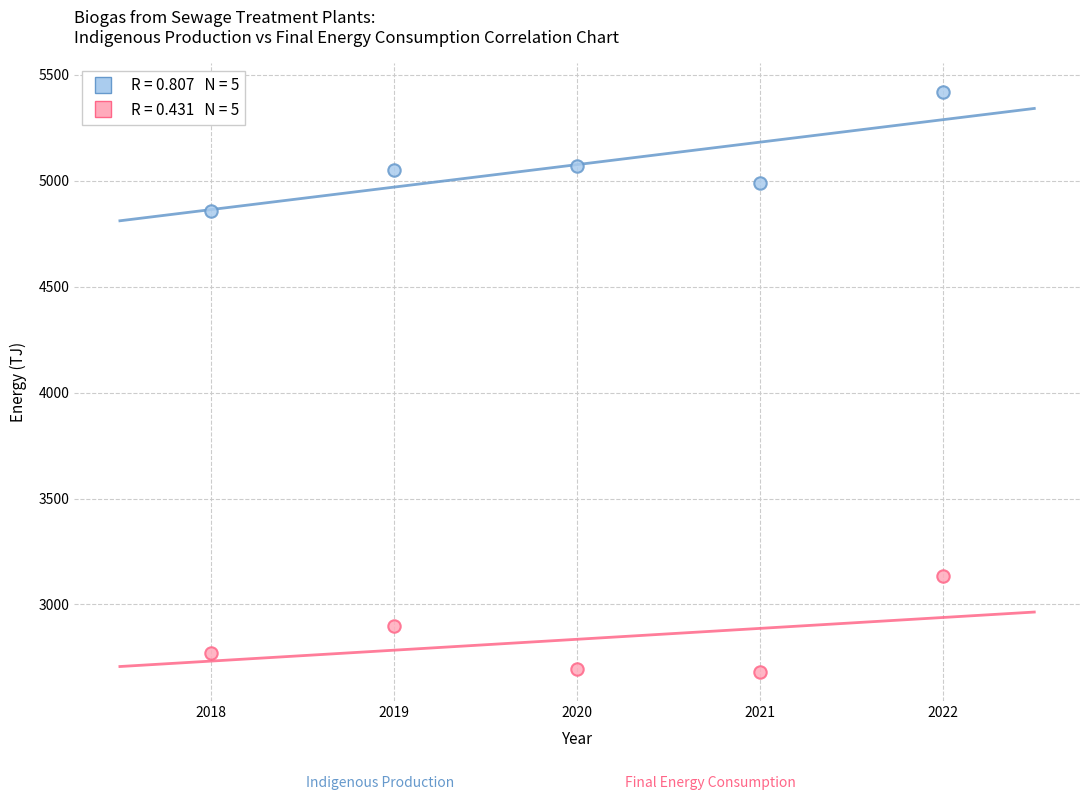

Across all data points, what is the range of Y values (max minus min)?

2735.7